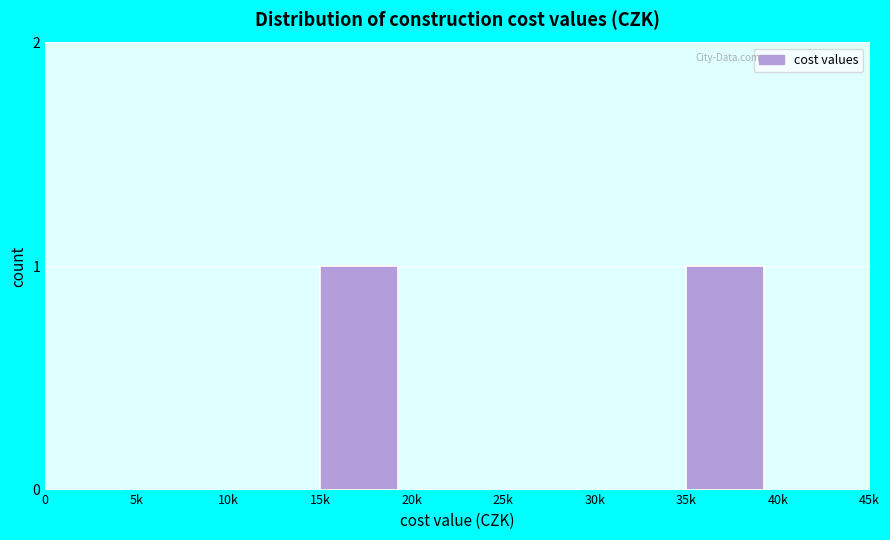

Reading right to left, list all the values displayed in this chart.

40k=0	35k=1	30k=0	25k=0	20k=0	15k=1	10k=0	5k=0	0=0